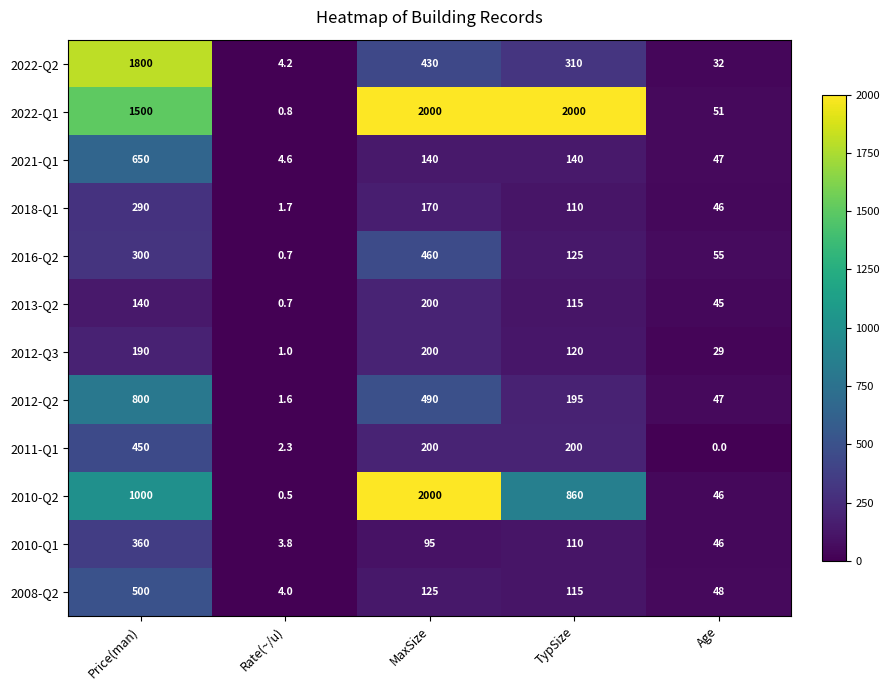

Which series has the largest range (max minus min)?

2010-Q2